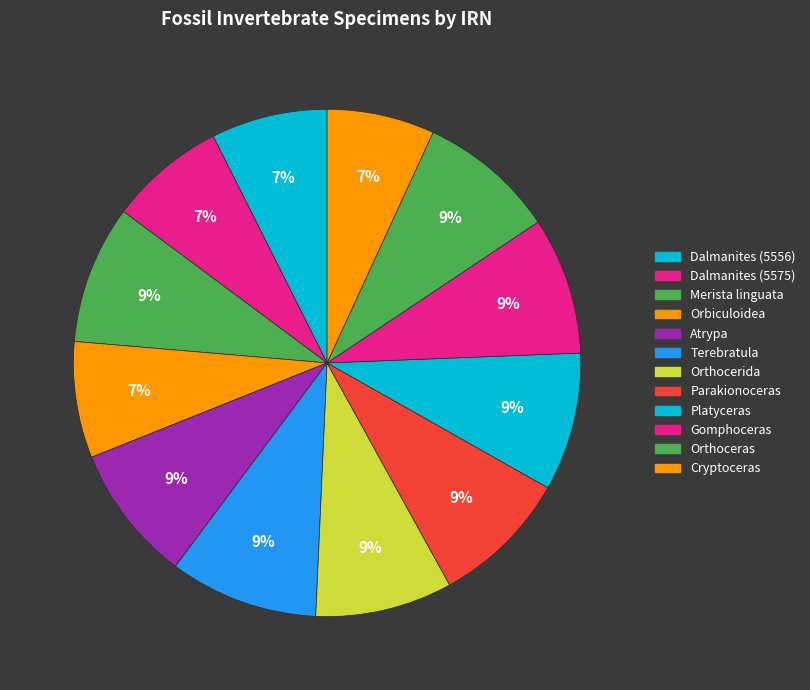

How many segments does this pie chart have?

12